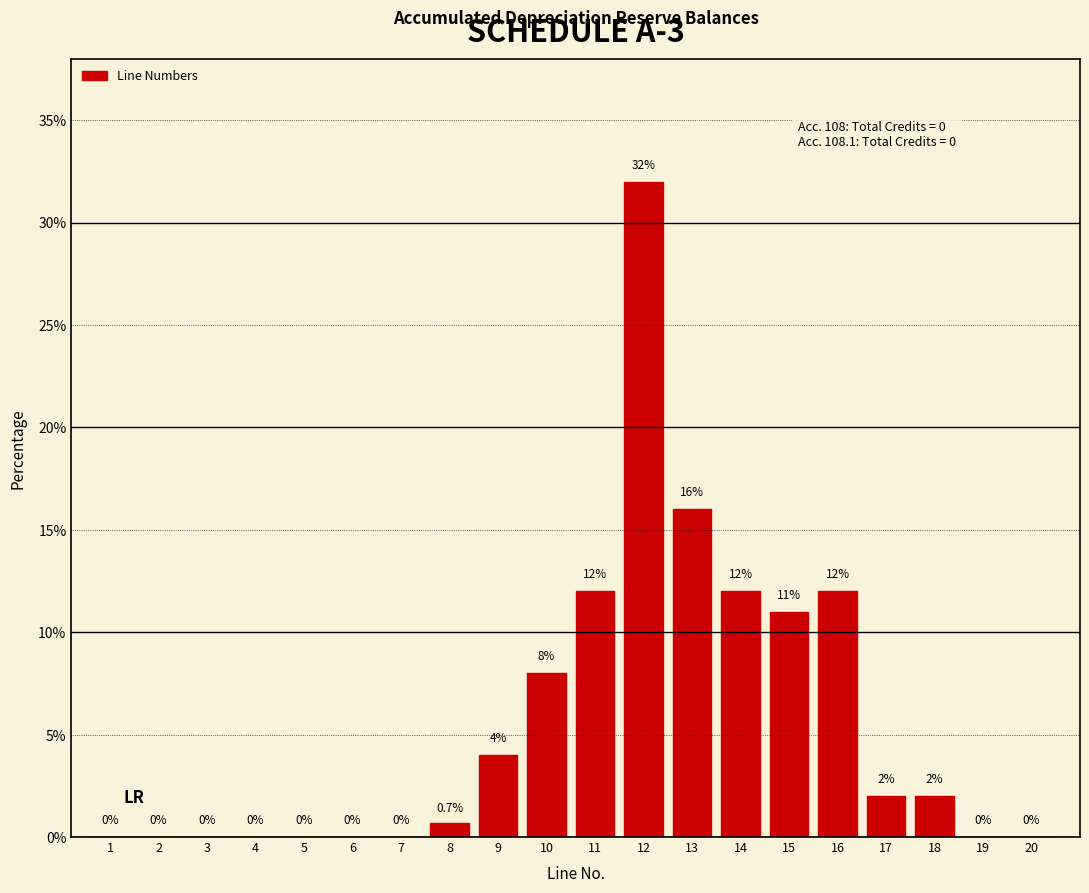

Reading left to right, list all the values displayed in this chart.

1=0.0	2=0.0	3=0.0	4=0.0	5=0.0	6=0.0	7=0.0	8=0.7	9=4.0	10=8.0	11=12.0	12=32.0	13=16.0	14=12.0	15=11.0	16=12.0	17=2.0	18=2.0	19=0.0	20=0.0